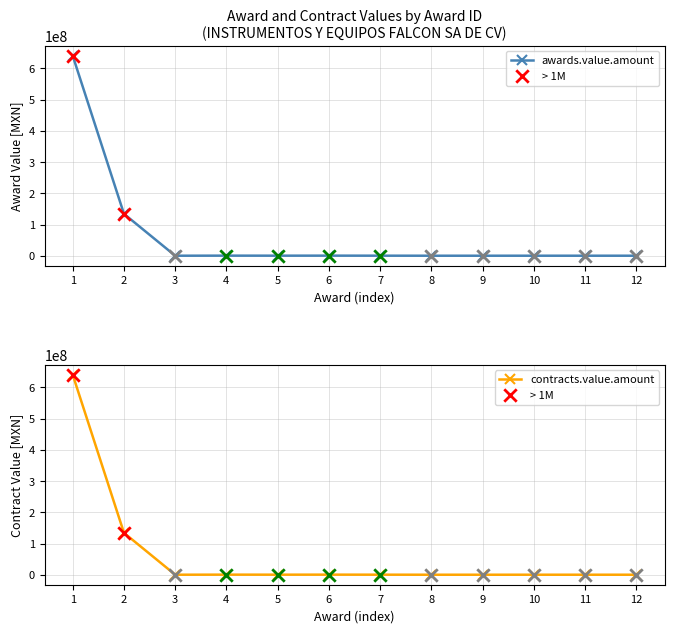

Which series has the largest Y range (max minus min)?

awards.value.amount